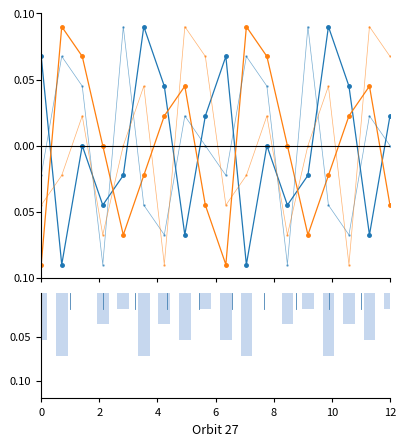

How many categories are shown in the chart?

18